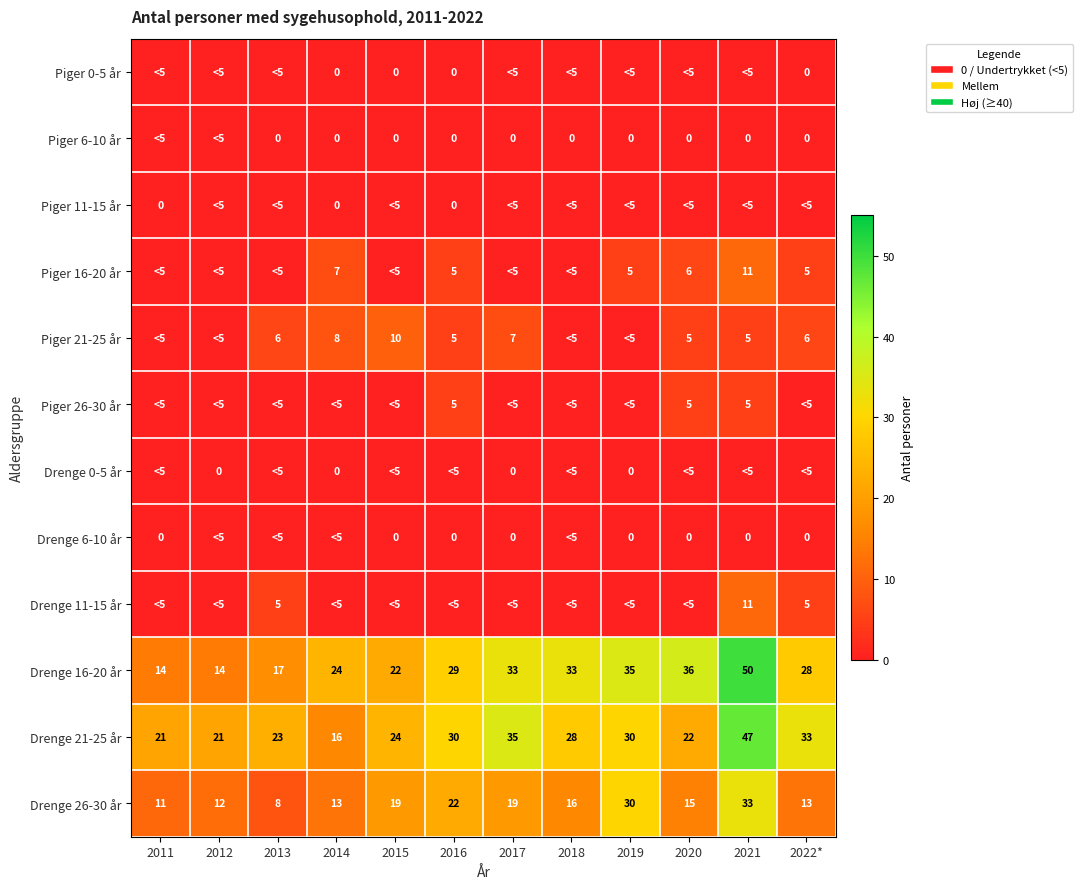

Is the value of Piger 21-25 år at 2016 greater than the value of Drenge 6-10 år at 2016?

Yes